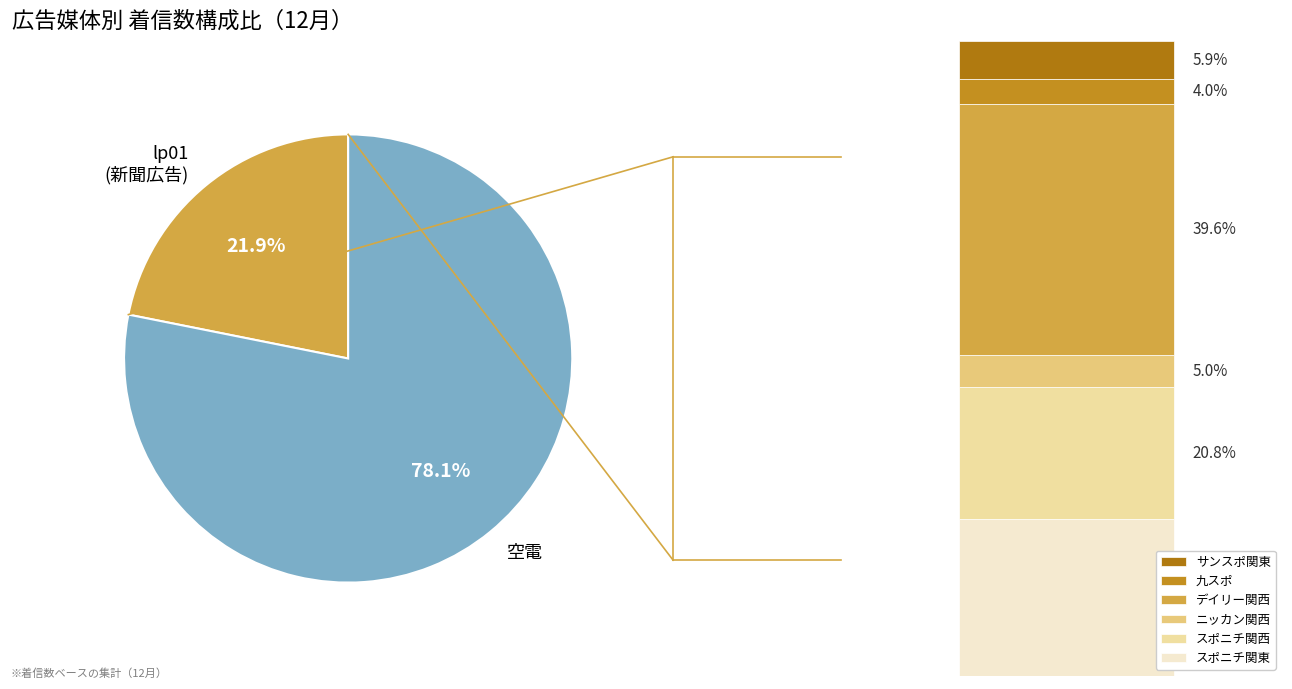

What is the total percentage of lp01 (新聞広告) and 空電?

100.0%